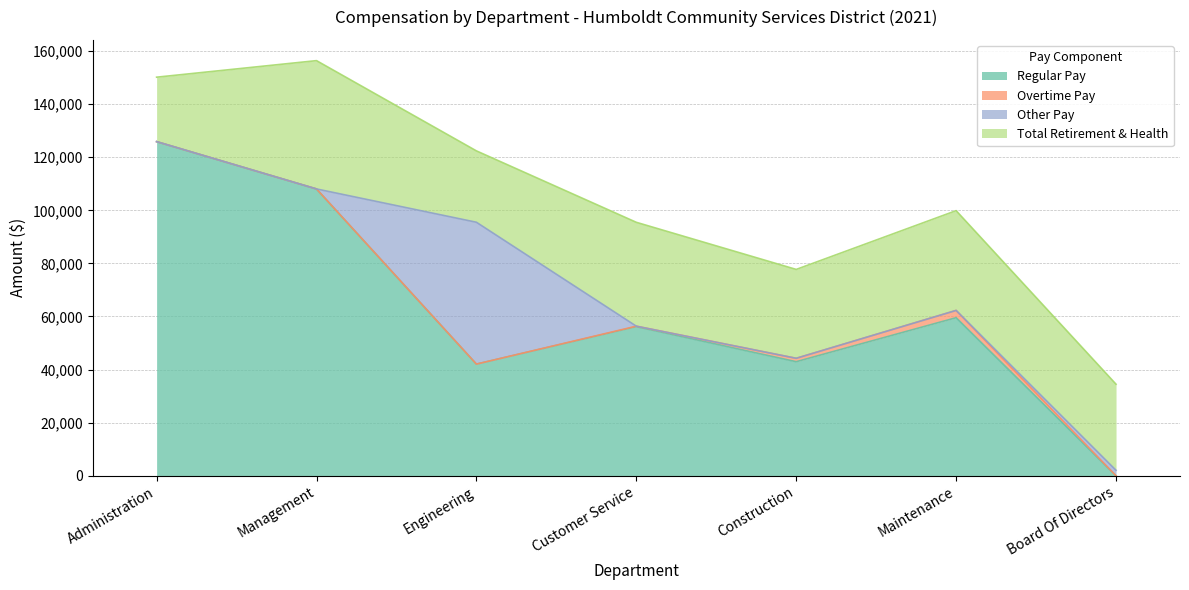

Reading left to right, transcribe all the data shown in this chart.

TotalWages: 127400	109003	95497	56352	44721	62788	2060
RegularPay: 125870	108042	42068	56183	42974	59545	0
OvertimePay: 0	0	0	169	1277	2743	0
OtherPay: 0	0	53429	0	0	0	2060
TotalRetirementAndHealthContribution: 24274	48335	26886	39123	33479	37582	32432